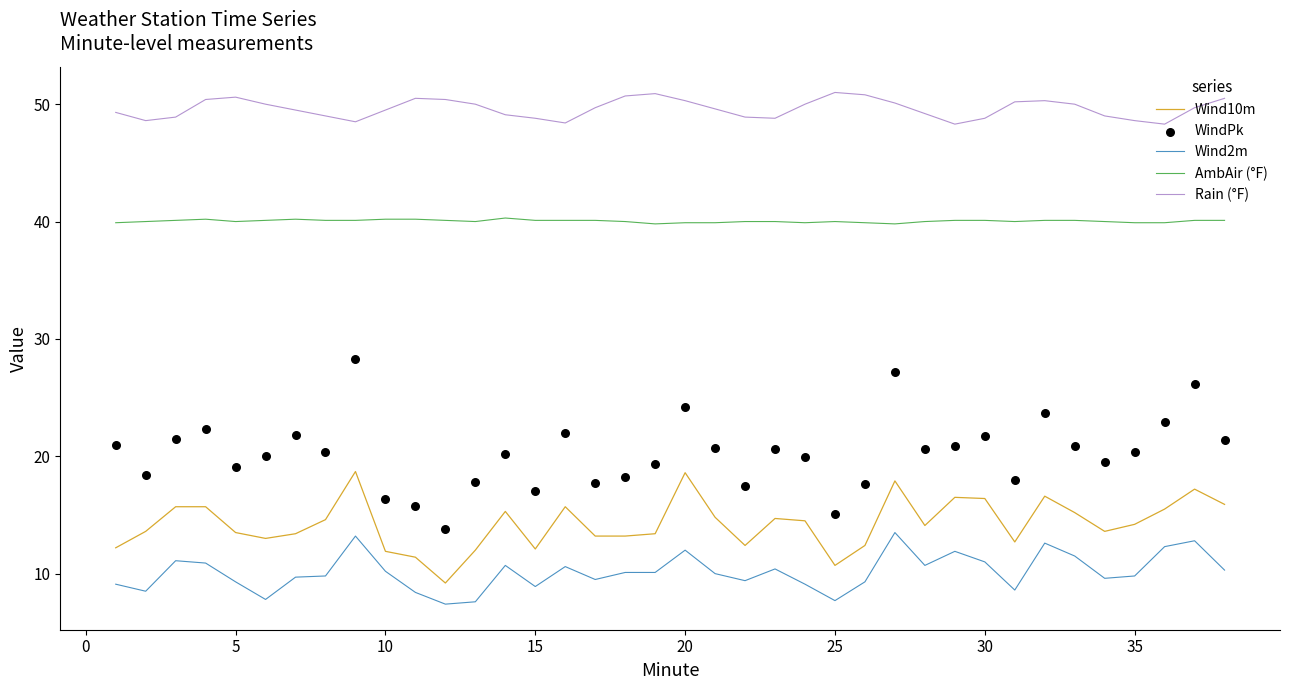

Is it true that Wind10m equals 13.5 at 5?

True